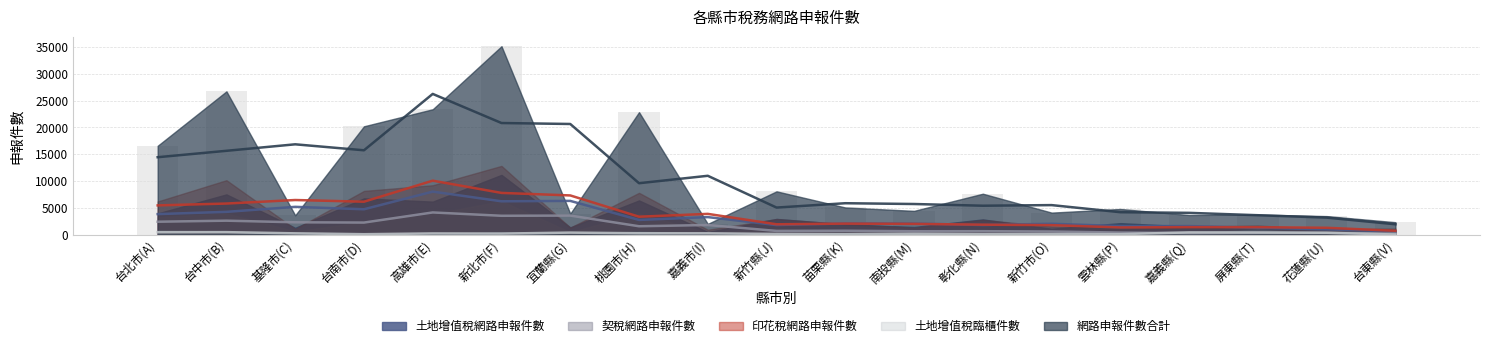

At which label does 土地增值稅臨櫃件數 first exceed 92?

台北市(A)